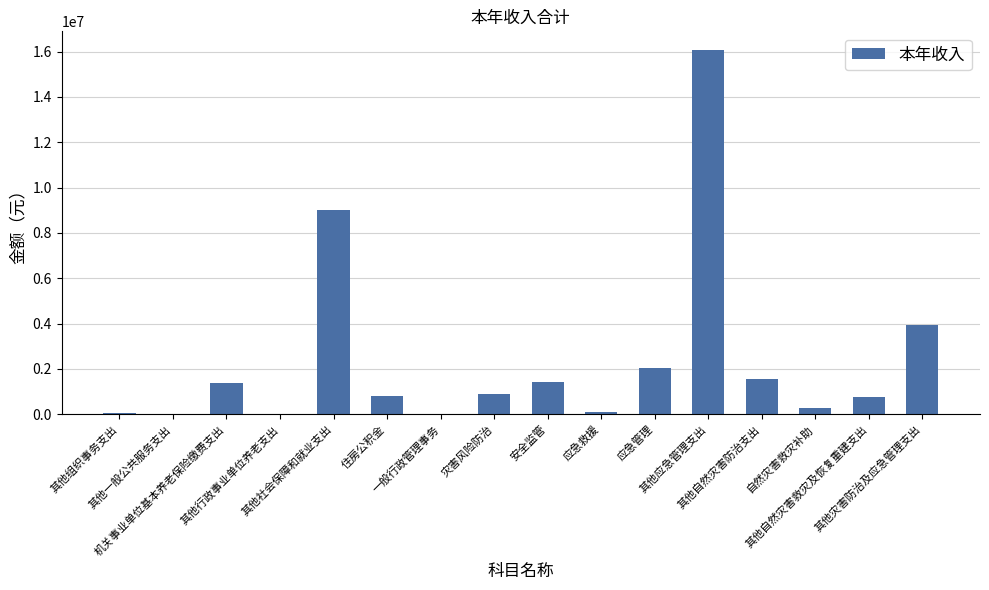

What is the maximum value shown in the chart?

16088878.3